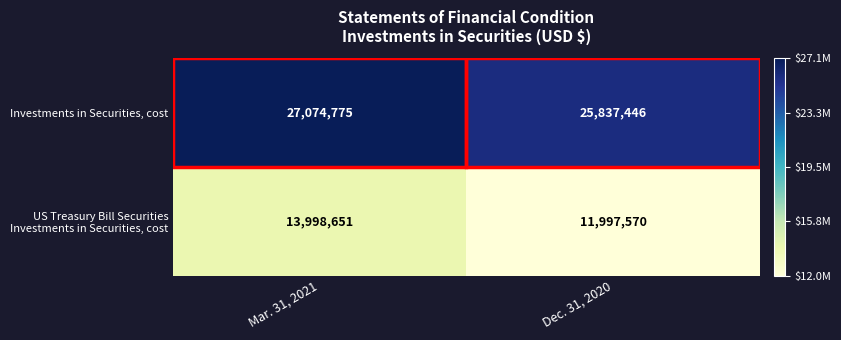

Read the Investments in Securities, cost value at Mar. 31, 2021, to the nearest 50.

27074800